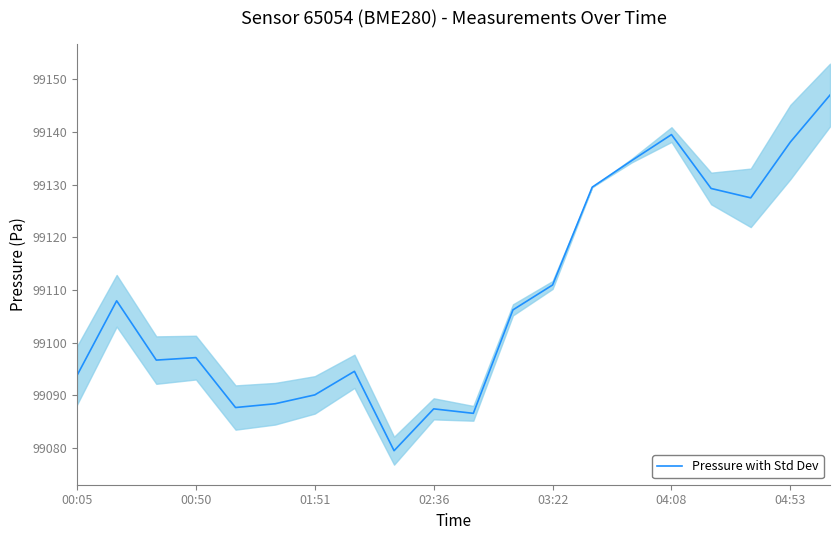

The Pressure with Std Dev series shows 38978.5 at 02:36. True or false?

False